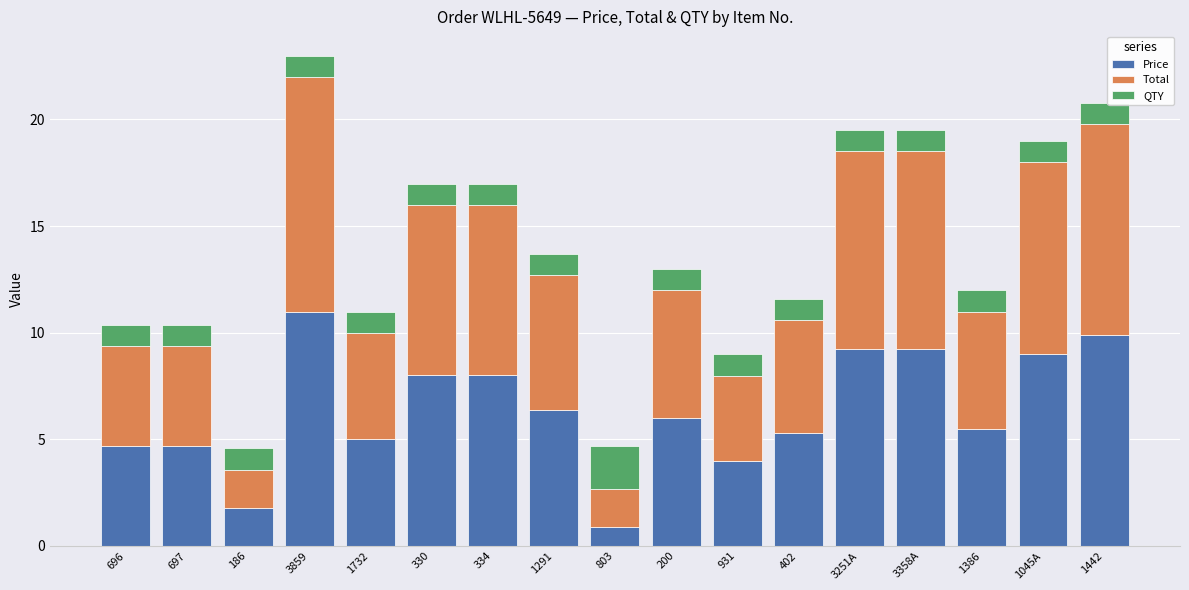

Which category has the highest value in the Price series?

3859